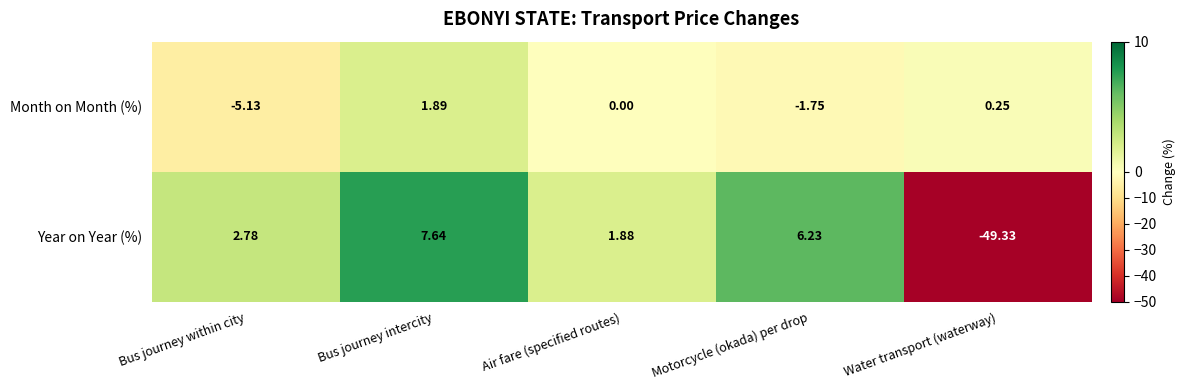

Rank the series at Motorcycle (okada) per drop from highest to lowest value.

Year on Year (%), Month on Month (%)